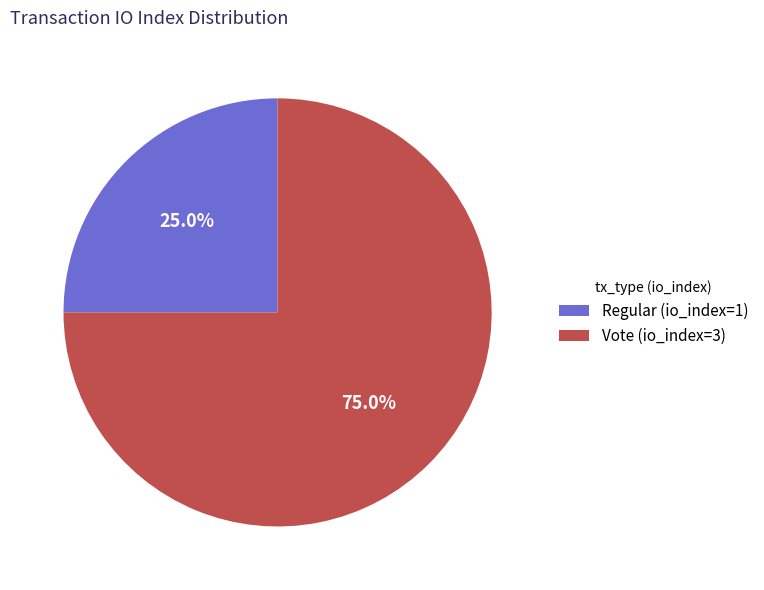

What is the largest slice in the pie chart?

Vote (io_index=3)